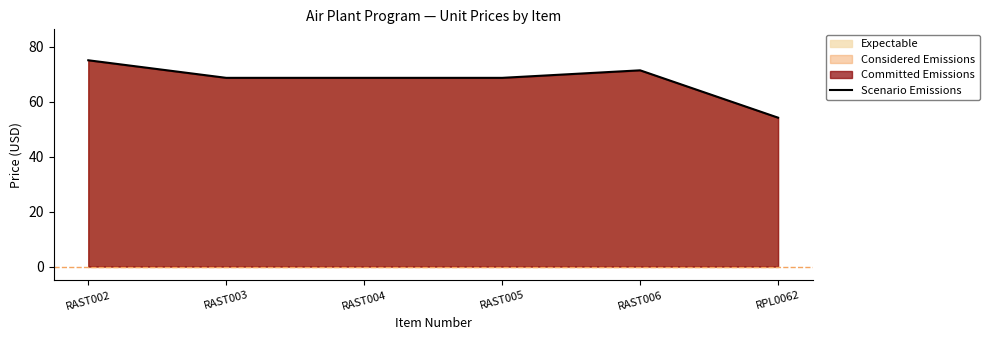

List the labels in order of value, smallest first.

RPL0062, RAST003, RAST004, RAST005, RAST006, RAST002